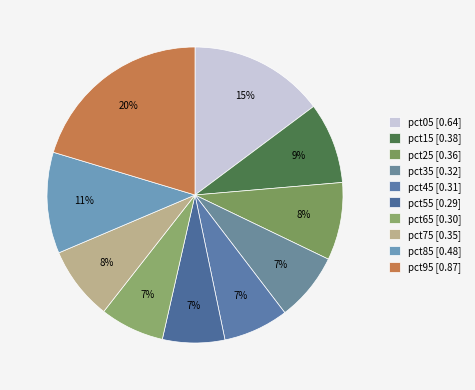

What is the largest slice in the pie chart?

pct95